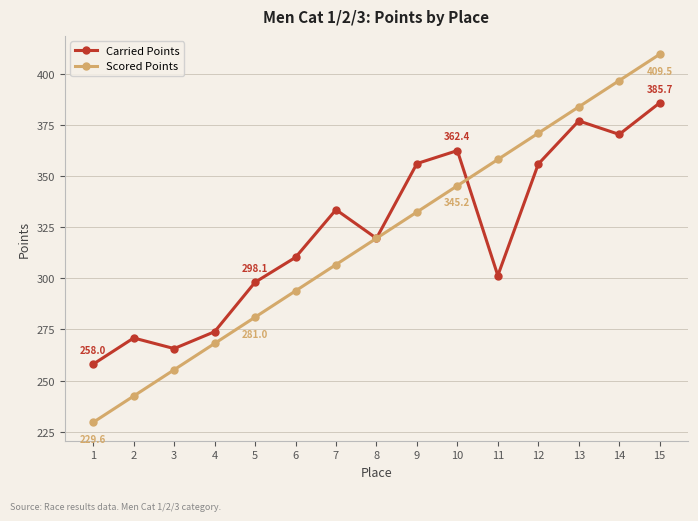

What is the value of the Carried Points point at the 6th from the left?

310.2